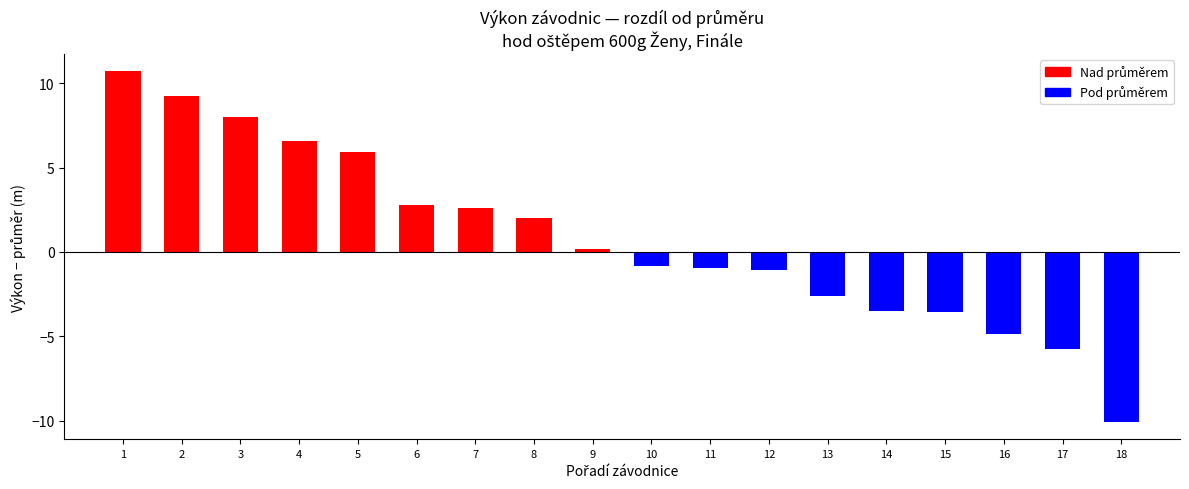

True or false: the data shows 12.8 at Hradová Veronika.

False